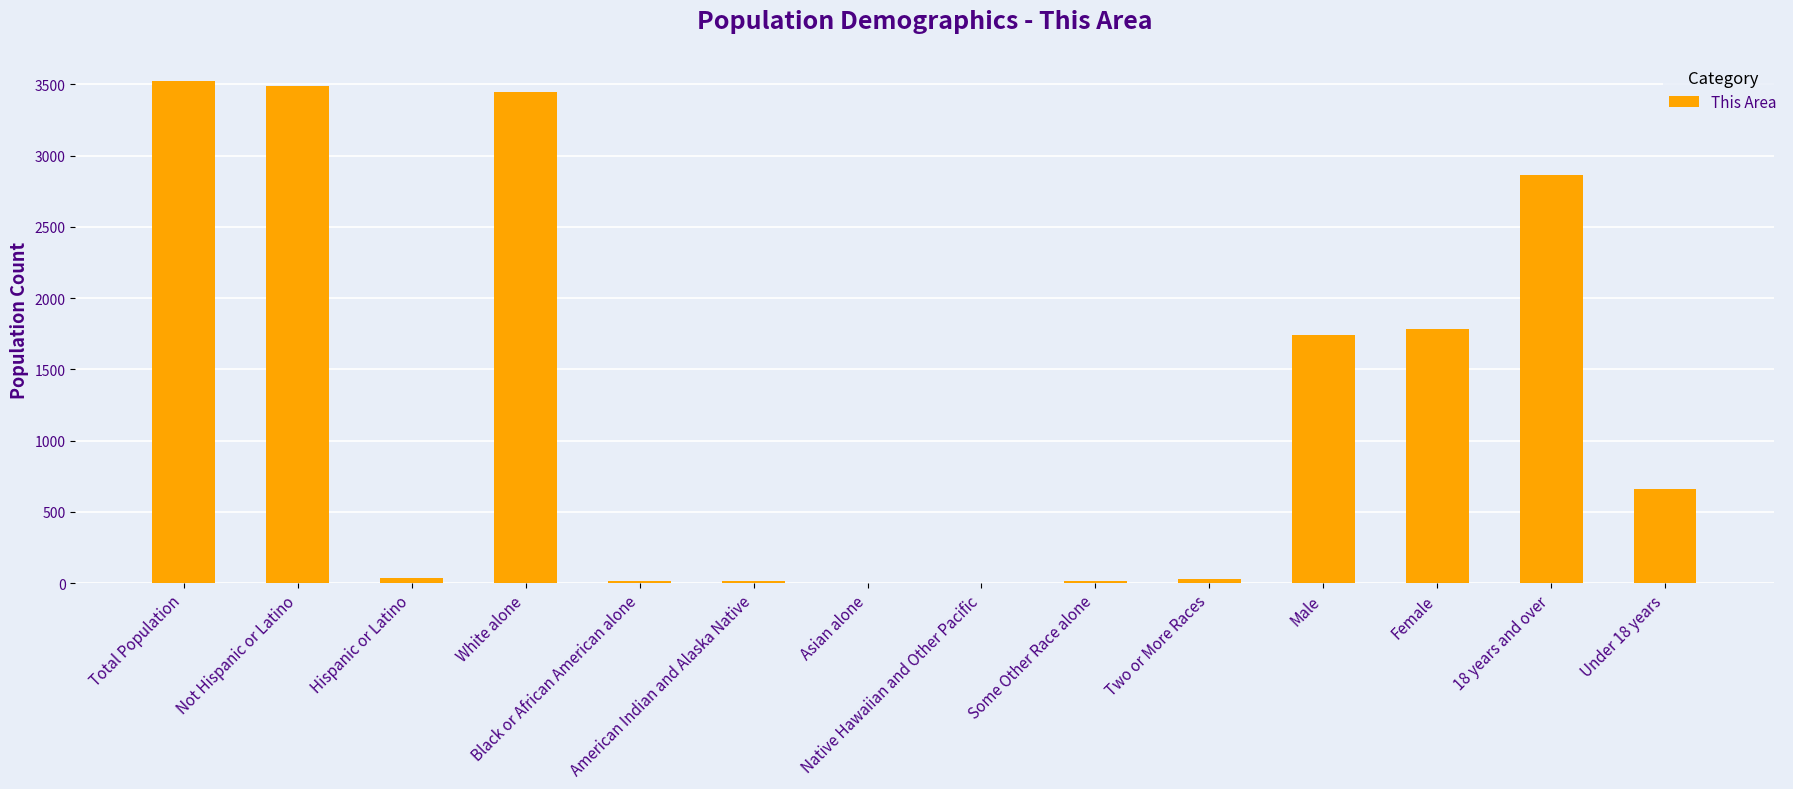

What is the maximum value shown in the chart?

3525